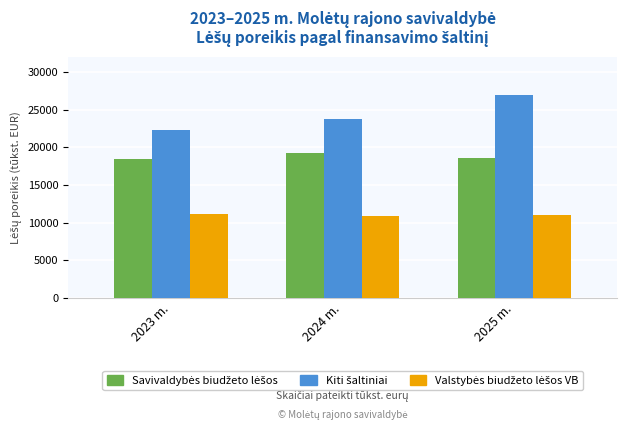

What is the label of the 2nd bar from the left?

2024 m.